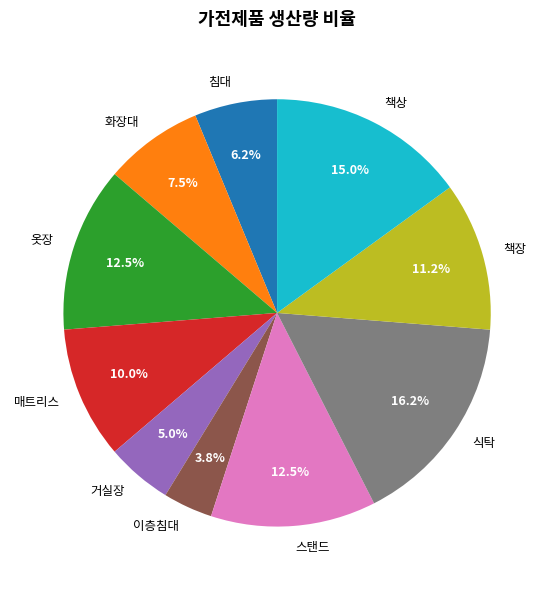

What is the smallest slice in the pie chart?

이층침대